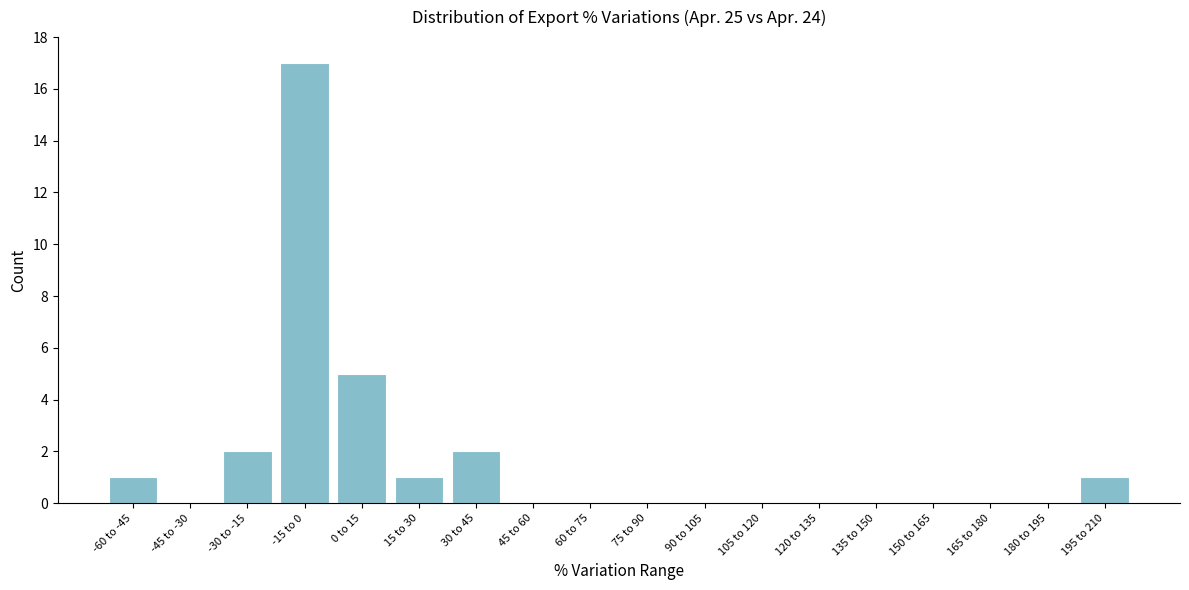

Reading left to right, extract all data points from this chart.

-60 to -45=1	-45 to -30=0	-30 to -15=2	-15 to 0=17	0 to 15=5	15 to 30=1	30 to 45=2	45 to 60=0	60 to 75=0	75 to 90=0	90 to 105=0	105 to 120=0	120 to 135=0	135 to 150=0	150 to 165=0	165 to 180=0	180 to 195=0	195 to 210=1